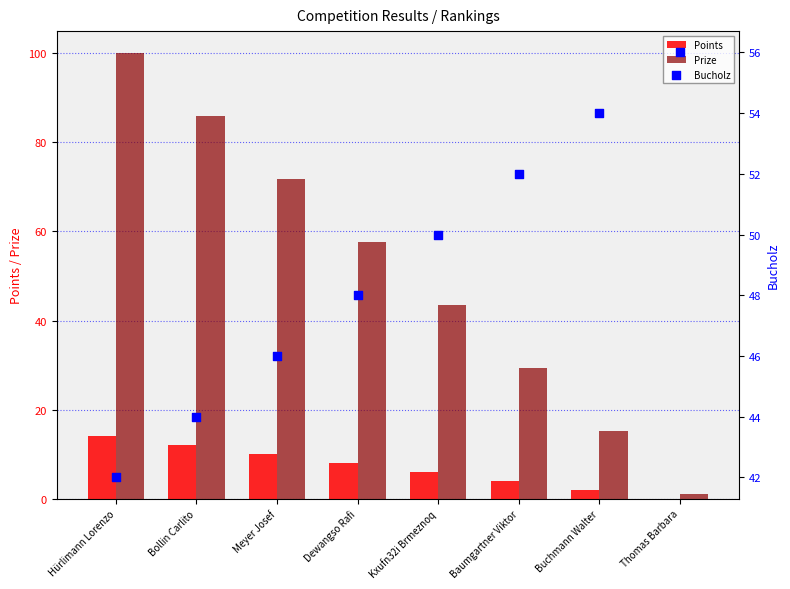

Which series has the largest total across all categories?

Prize